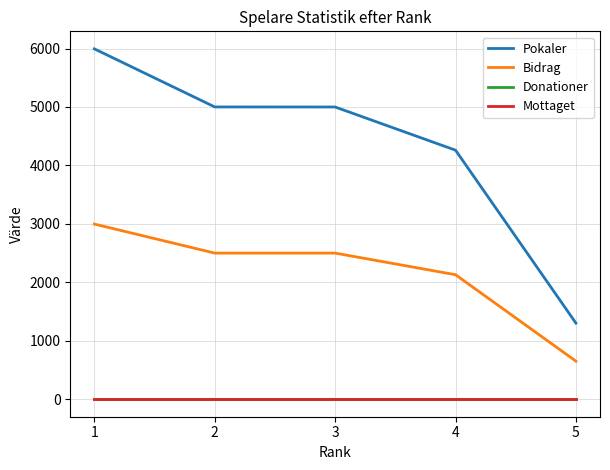

Rank the series at 1 from highest to lowest value.

Pokaler, Bidrag, Donationer, Mottaget